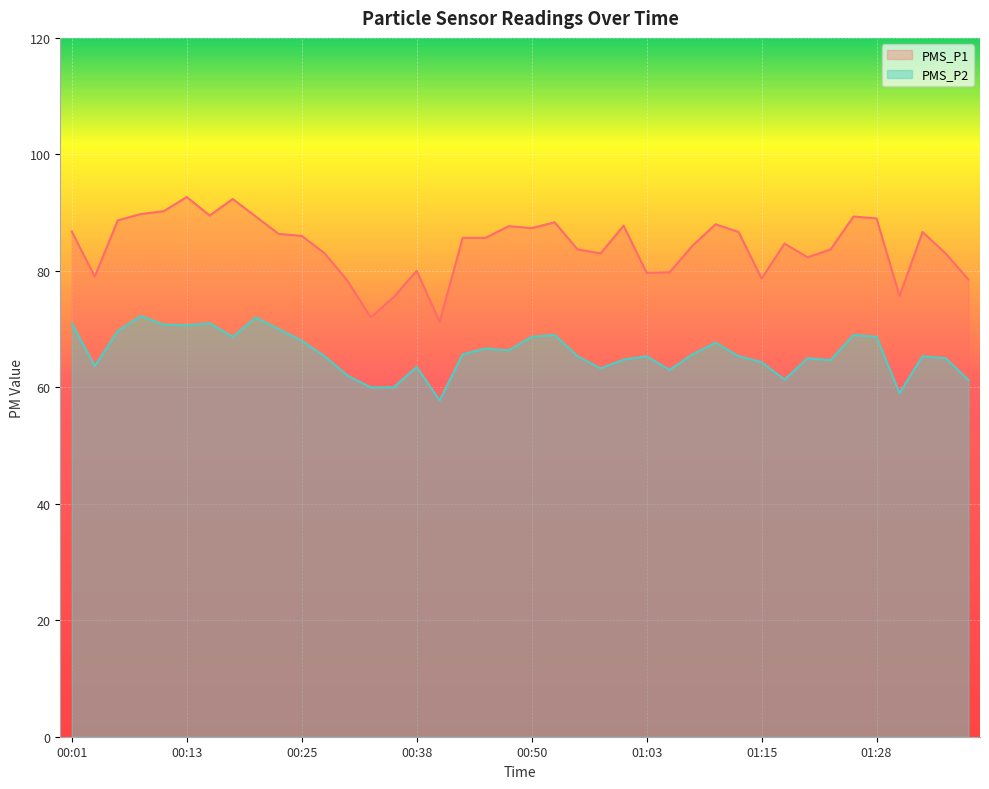

What is the difference between the maximum and minimum values in the PMS_P1 series?

21.4